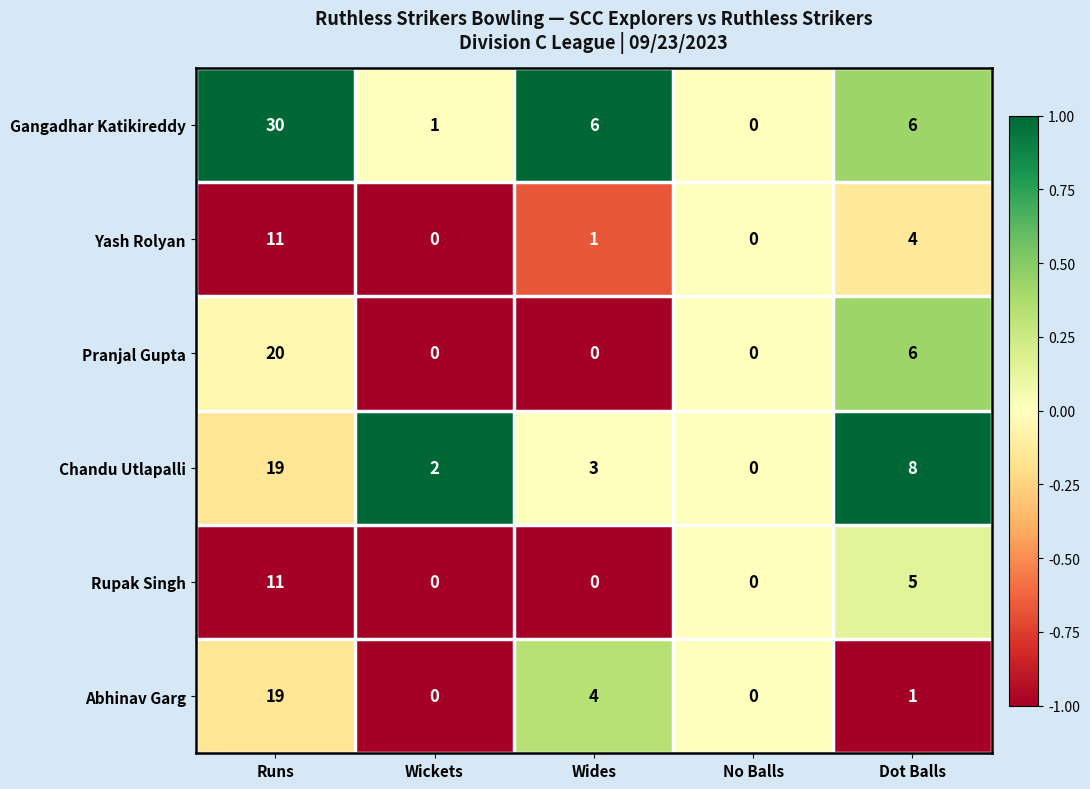

Count the number of data series in this chart.

6